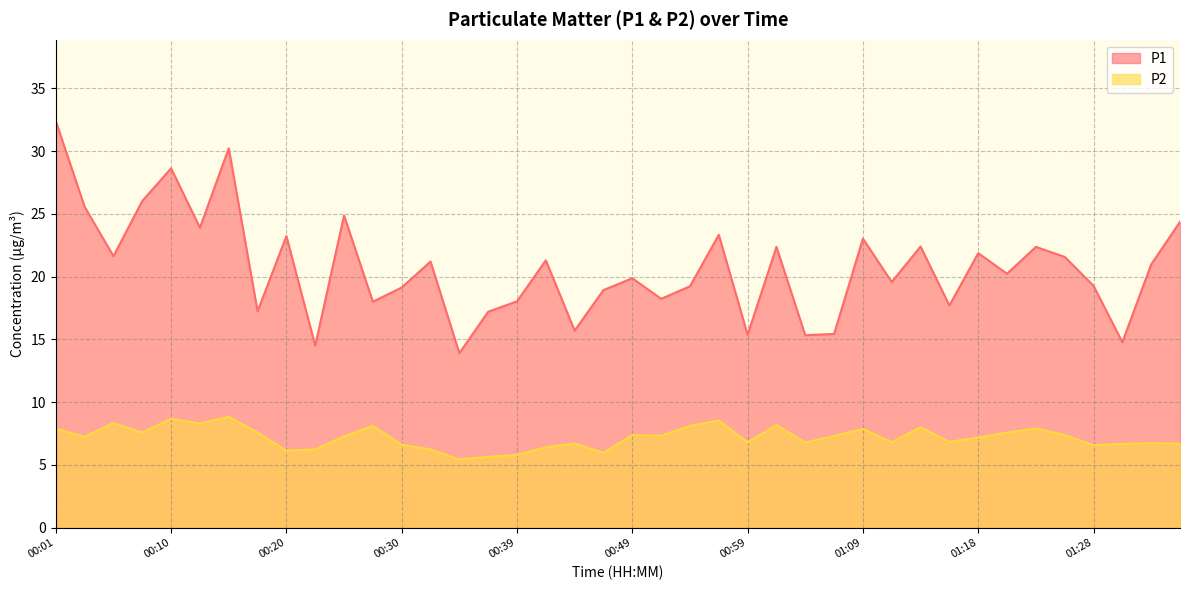

At how many categories does at least one series exceed 31?

1